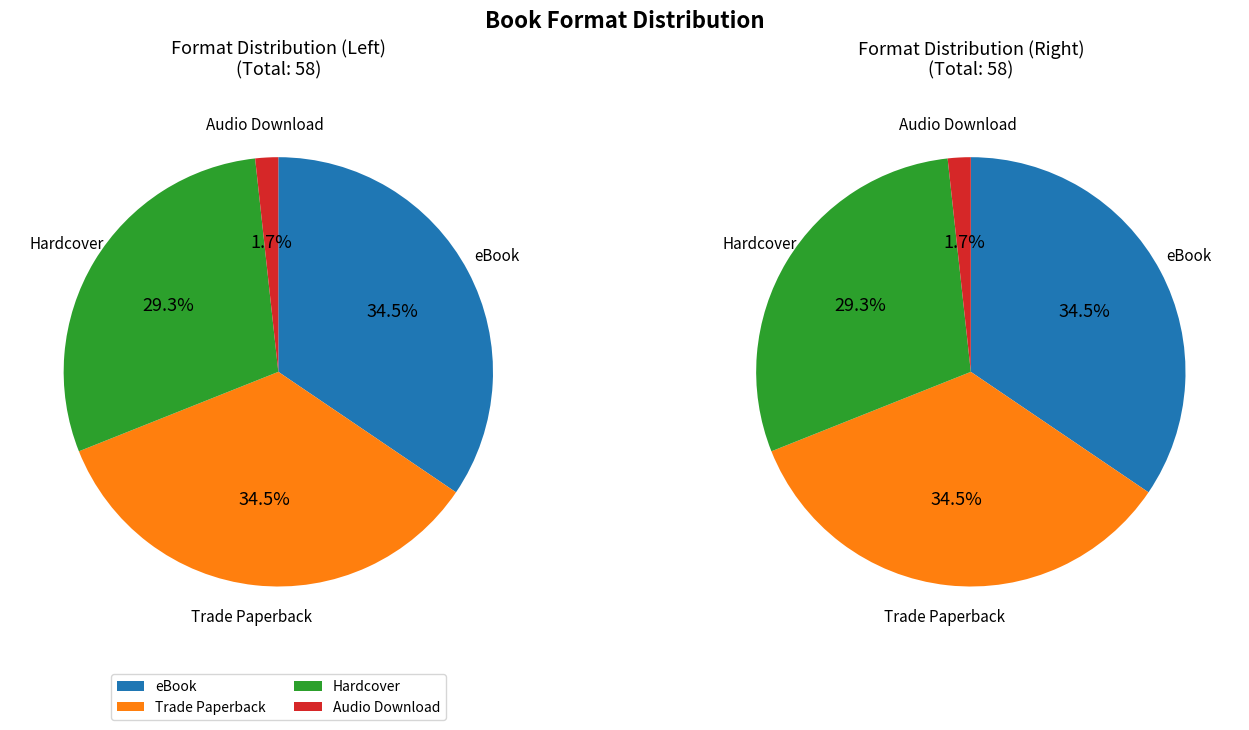

What is the ratio of the value at eBook to the value at Trade Paperback?

1.0